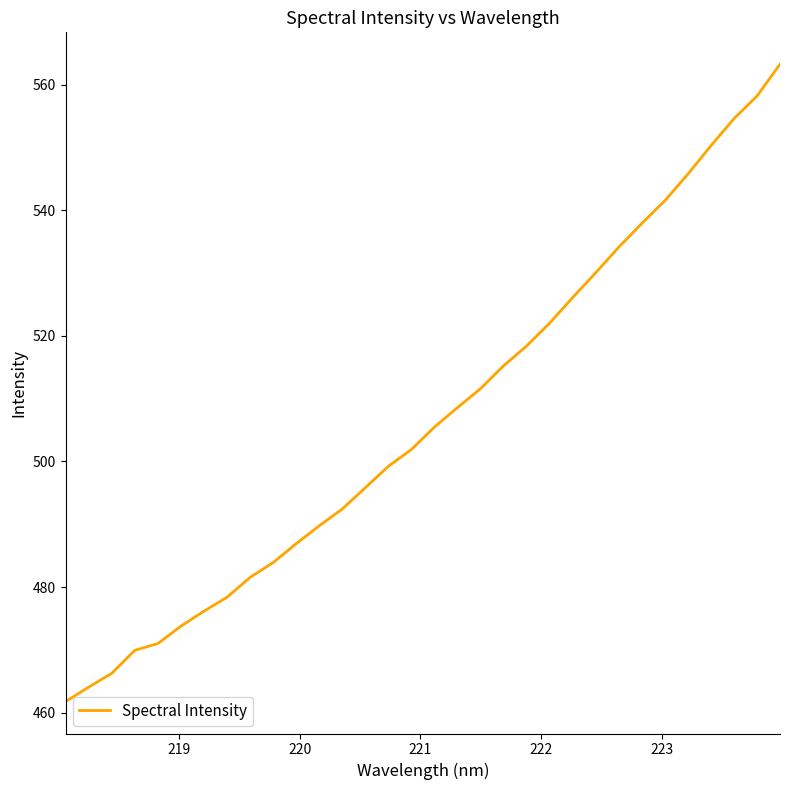

What is the smallest value displayed?

461.7